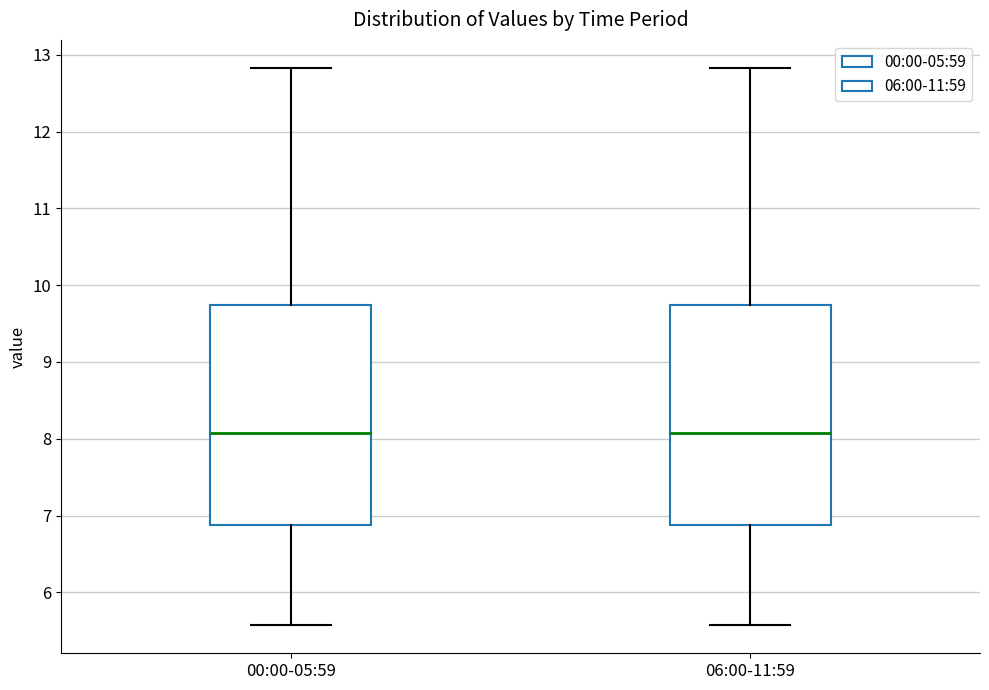

Reading left to right, read every box against the y-axis: the position of its median line, the range the box covers, and the ends of its whiskers. The values are not printed on the chart, so give them approximately, as read against the axis.

00:00-05:59: median 8.1, box 6.9 to 9.7, whiskers 5.6 to 12.8
06:00-11:59: median 8.1, box 6.9 to 9.7, whiskers 5.6 to 12.8